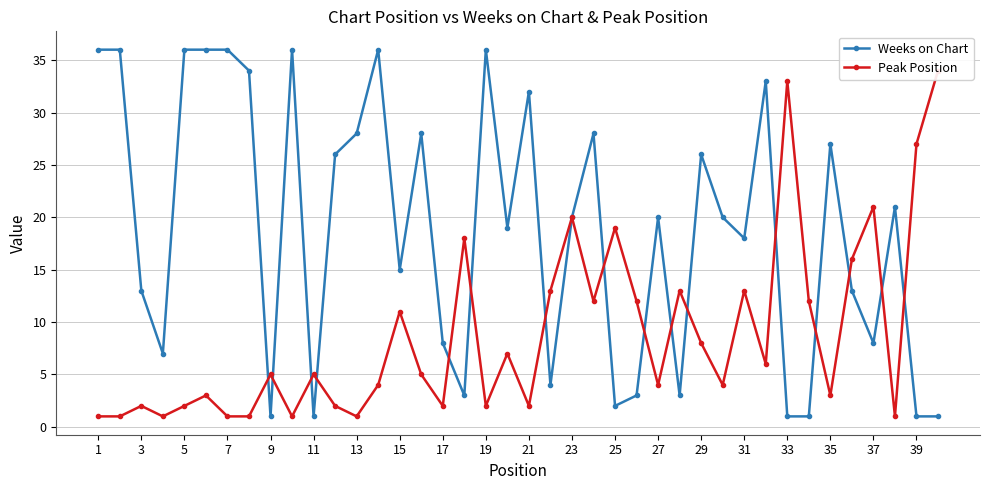

At which label does Weeks on Chart first exceed 20?

1